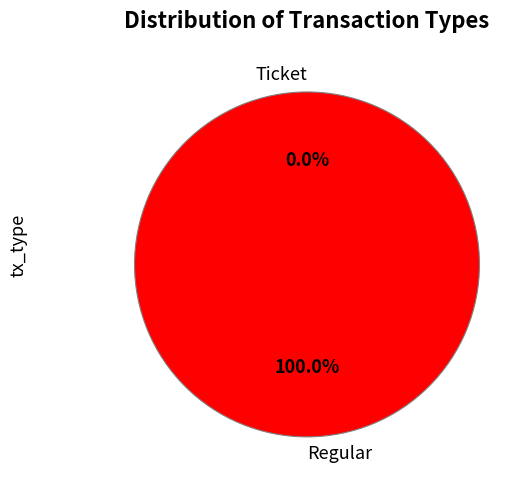

To the nearest percent, what is the combined percentage of Regular and Ticket?

100%